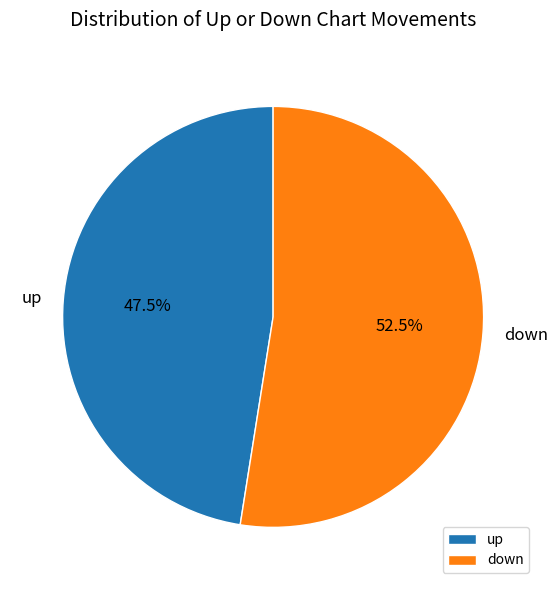

Combined, what portion of the pie is down and up?

100.0%